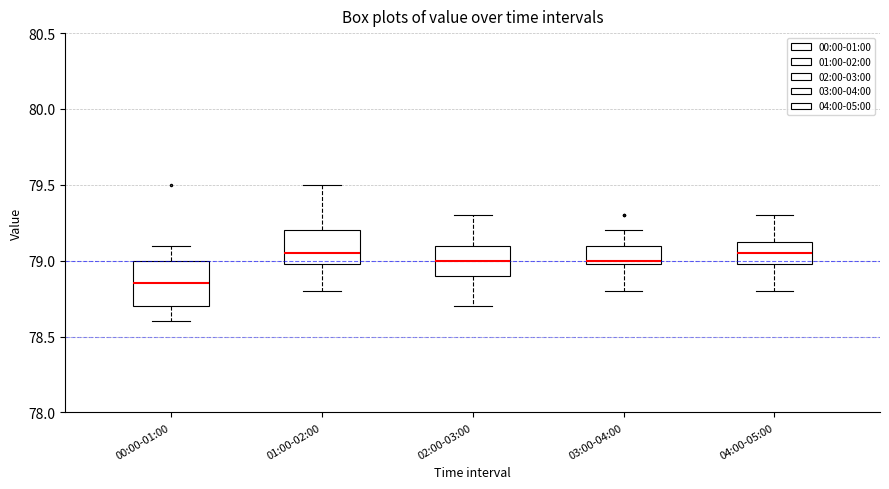

Where is the upper edge of the box for 03:00-04:00 on the y-axis? The values are not printed on the chart, so give them approximately, as read against the axis.

79.10